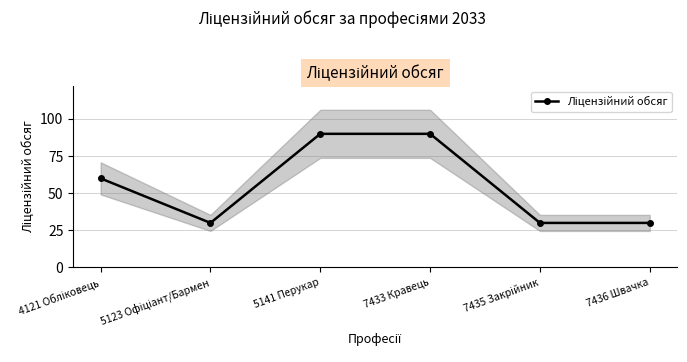

At which label does the data first exceed 60?

5141 Перукар